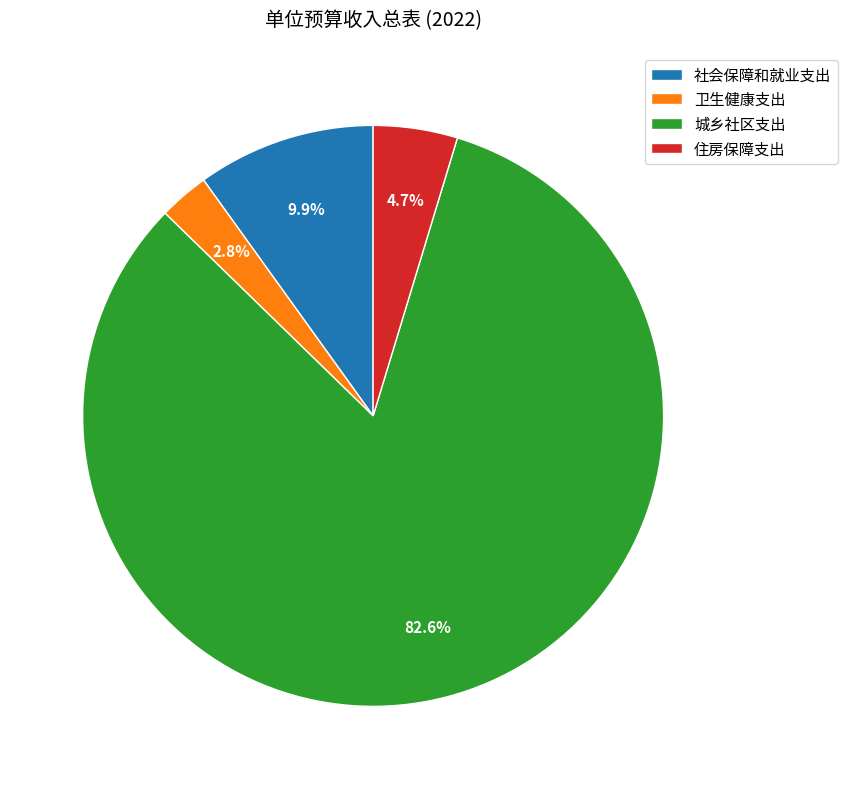

Do 城乡社区支出 and 住房保障支出 together represent more than half of the pie?

Yes